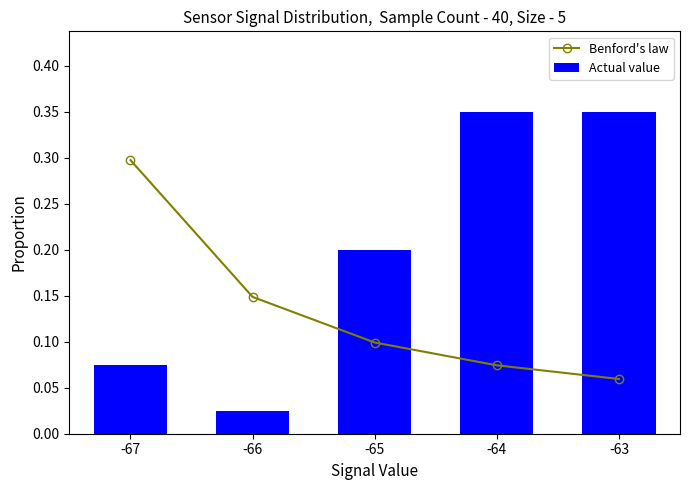

What is the sum of all Actual value values?

1.0